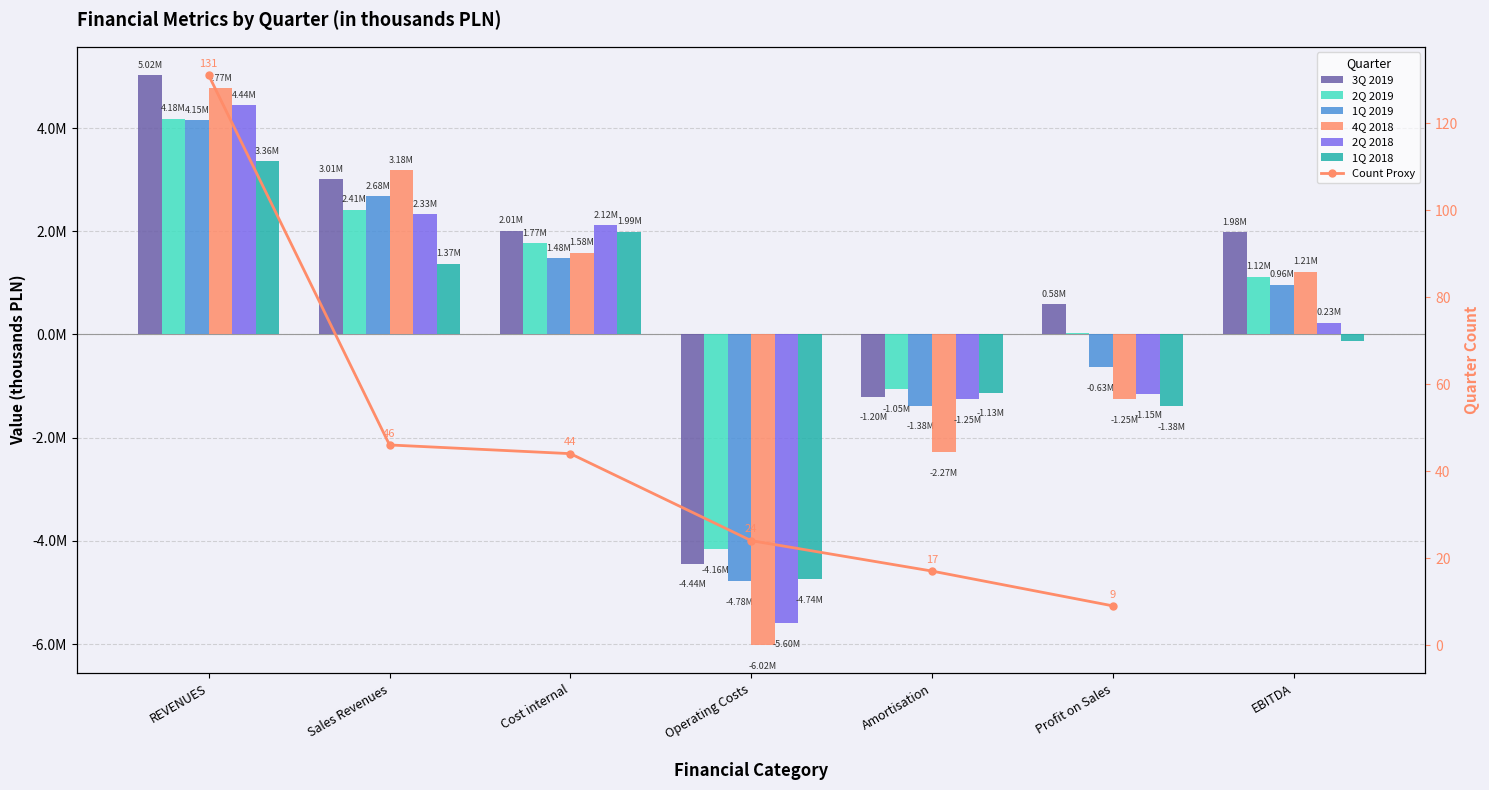

Which has a higher value, Sales Revenues or EBITDA?

Sales Revenues